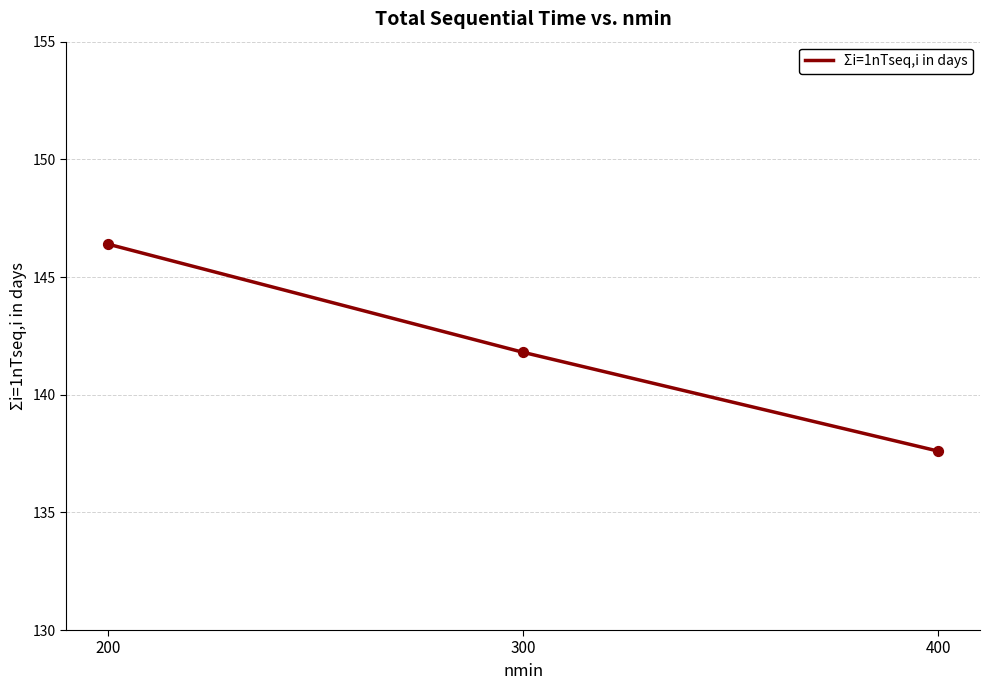

What is the change in value from 300 to 400?

-4.2